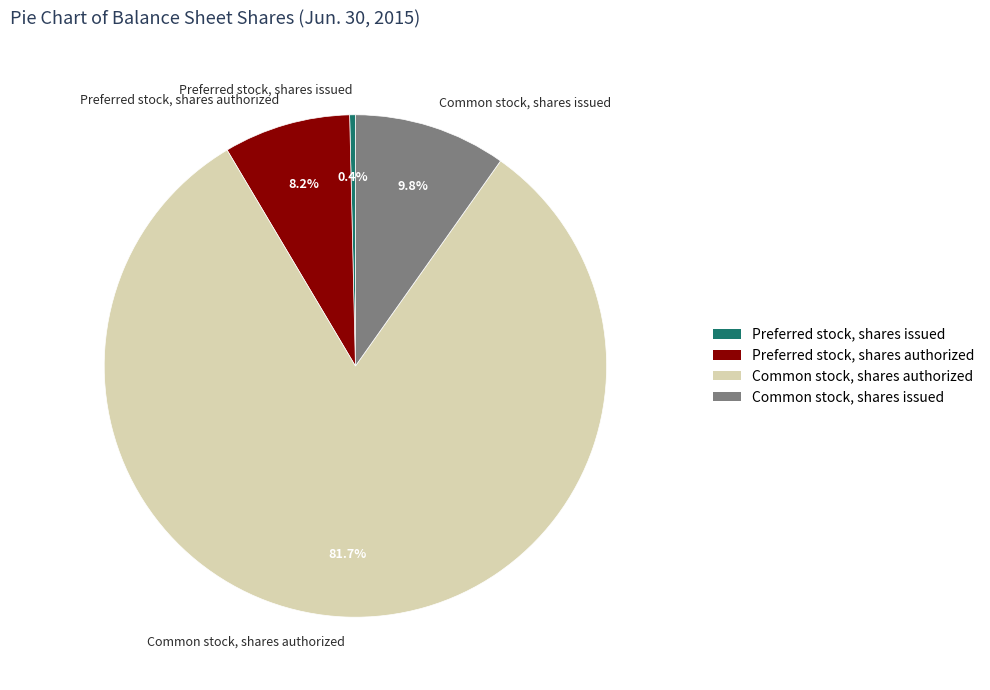

The Common stock, shares authorized slice represents 77% of the pie. True or false?

False